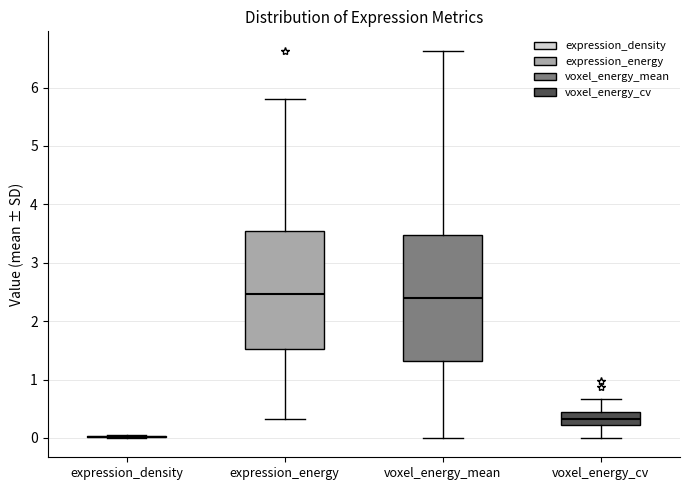

Where does the upper whisker of the box for expression_energy end on the y-axis? The values are not printed on the chart, so give them approximately, as read against the axis.

5.8